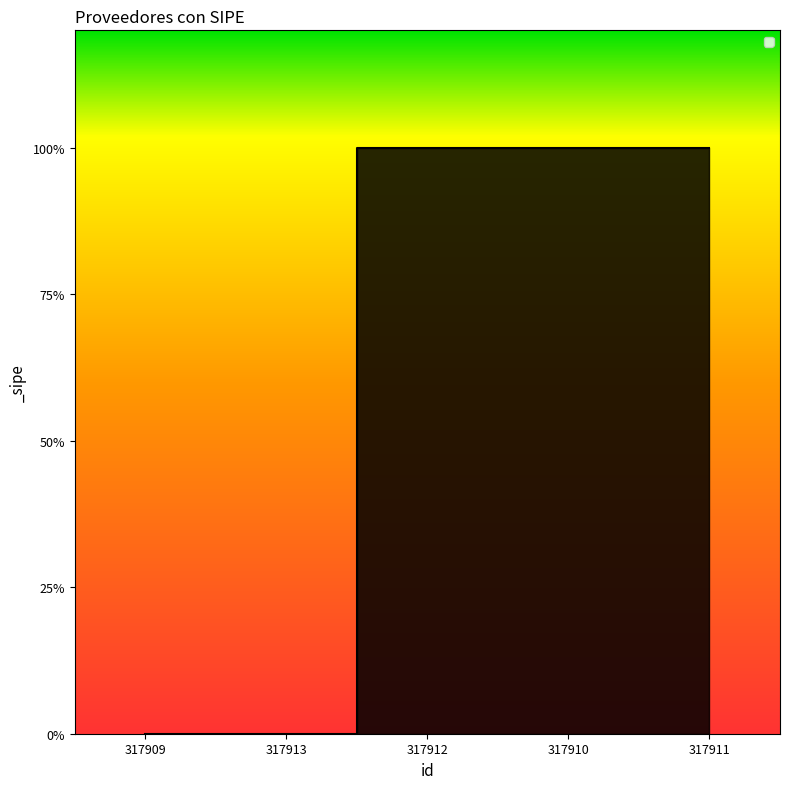

Does the chart have visible grid lines?

No